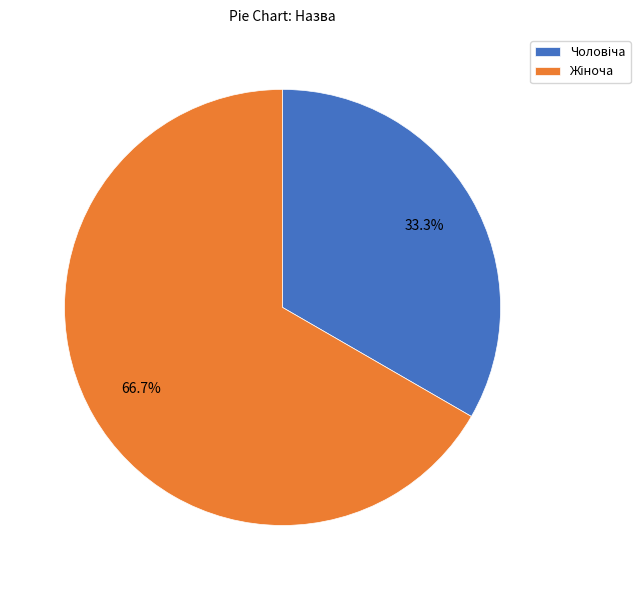

Rank the categories by value from highest to lowest.

Жіноча, Чоловіча